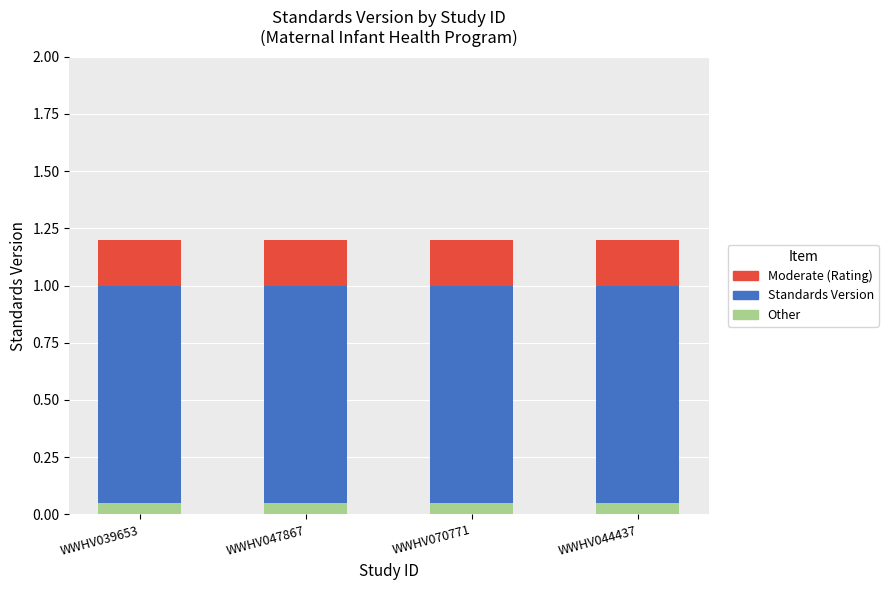

What is the minimum value shown in the chart?

0.1